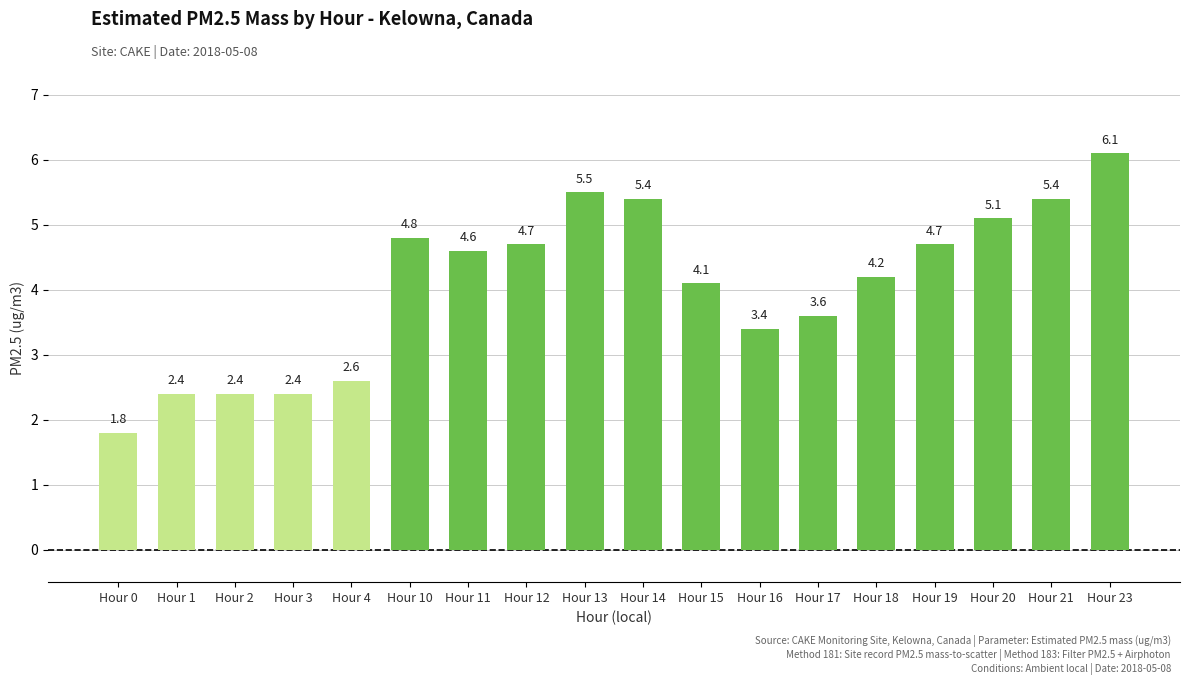

How many series are shown in this chart?

1